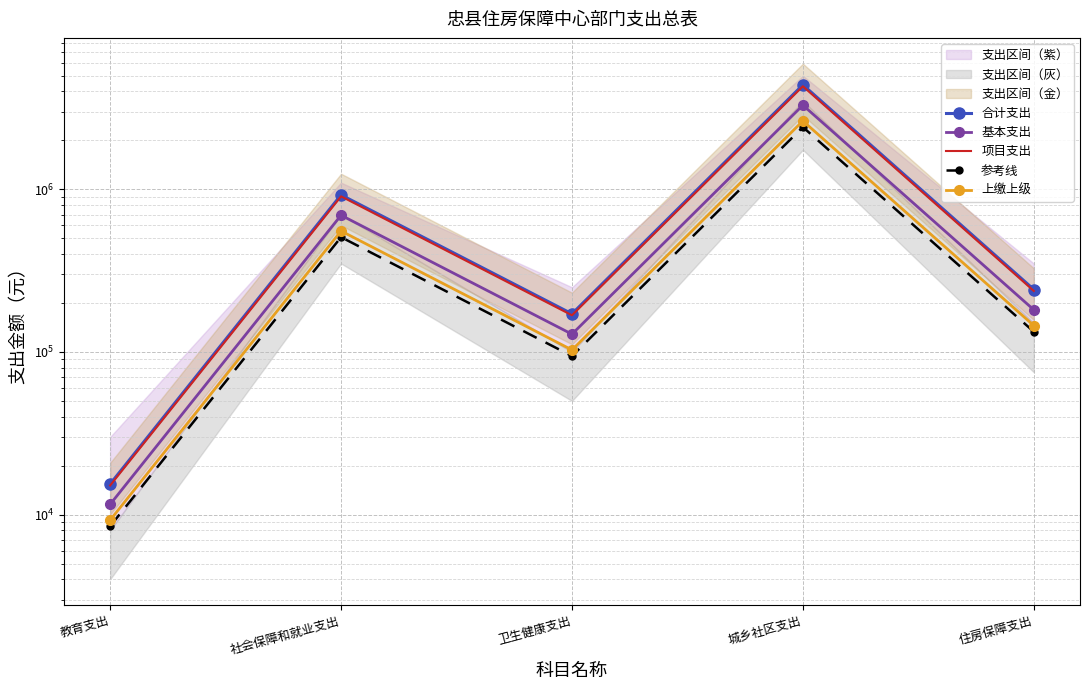

What is the minimum value shown in the chart?

8473.3